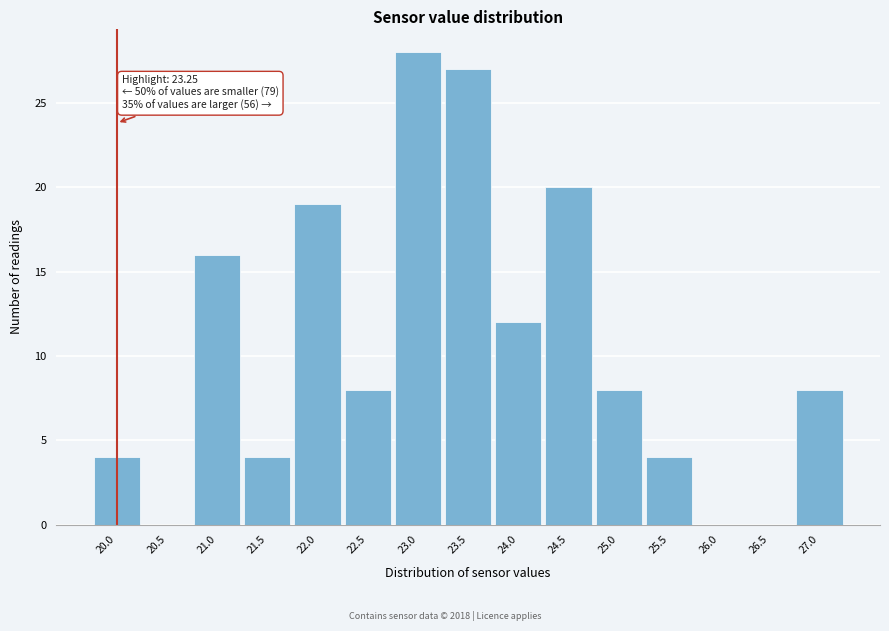

Which range on the x-axis has the tallest bar?

22.75 to 23.25